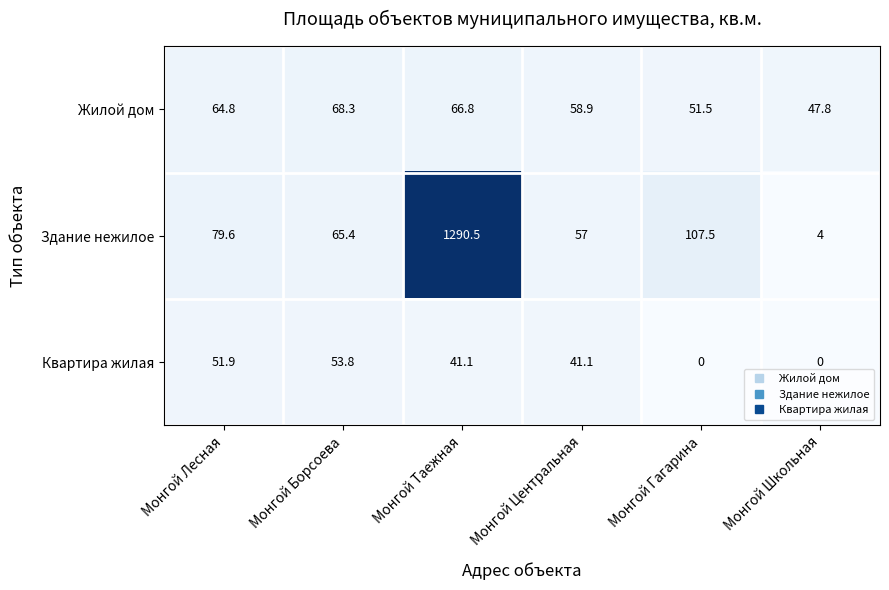

At which label does Квартира жилая first exceed 41?

Монгой Лесная